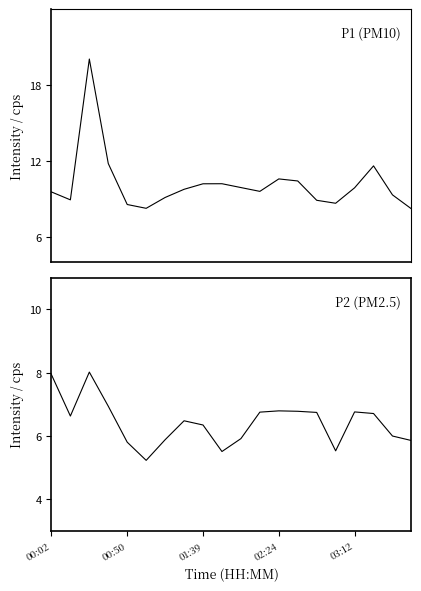

True or false: P2 and P1 intersect in this chart.

False